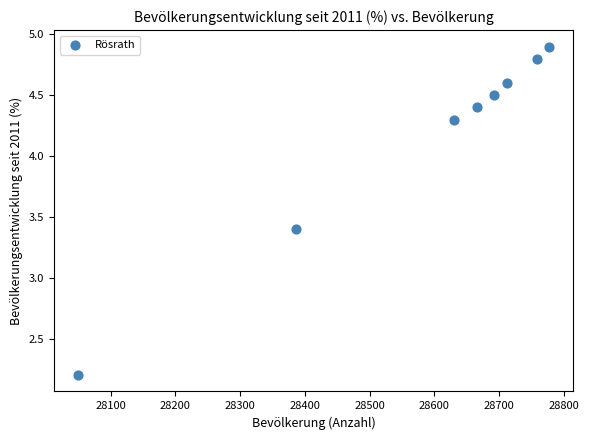

What Y value in the scatter plot is closest to 3?

3.4